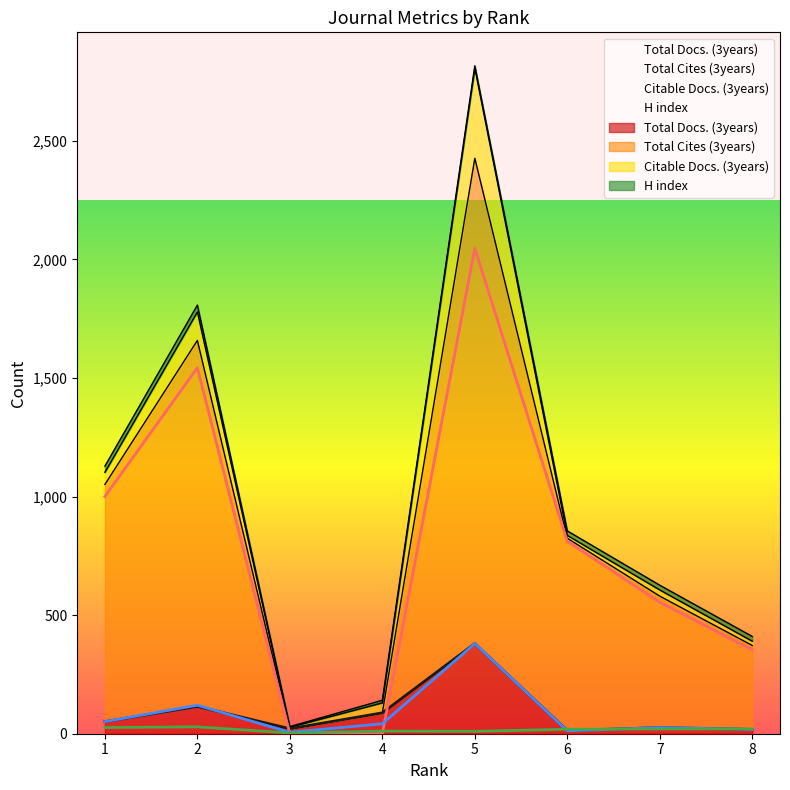

How many series are shown in this chart?

4